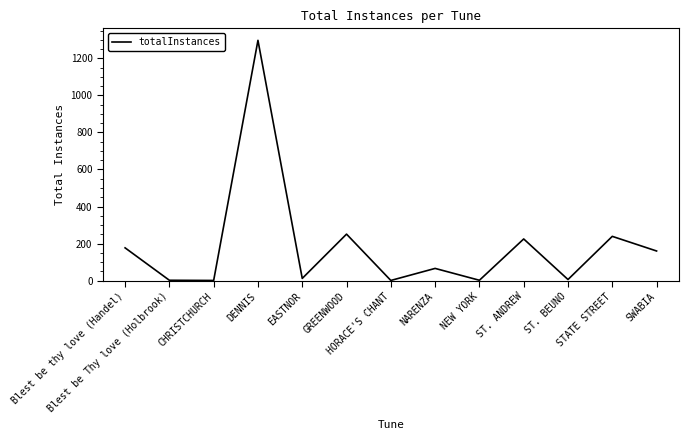

Where is the first local maximum?

DENNIS